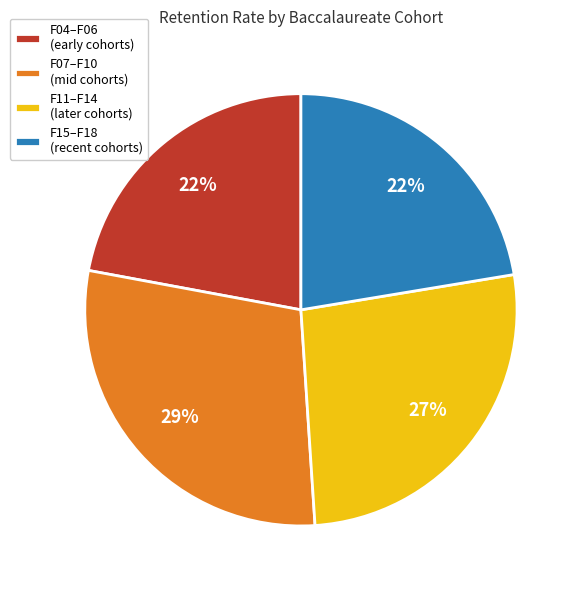

Does any single category account for the majority?

No